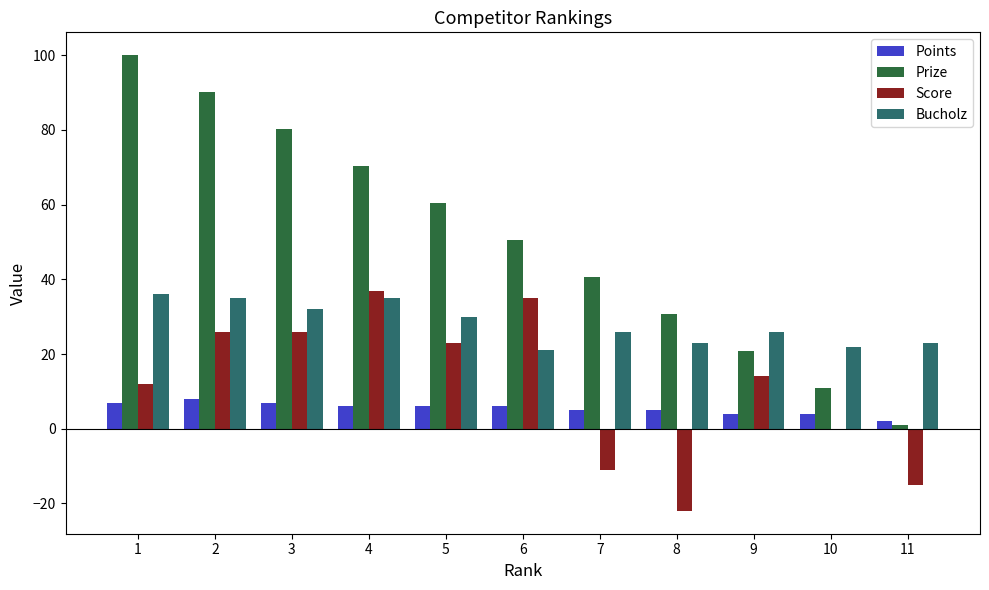

How many groups of bars are there?

11